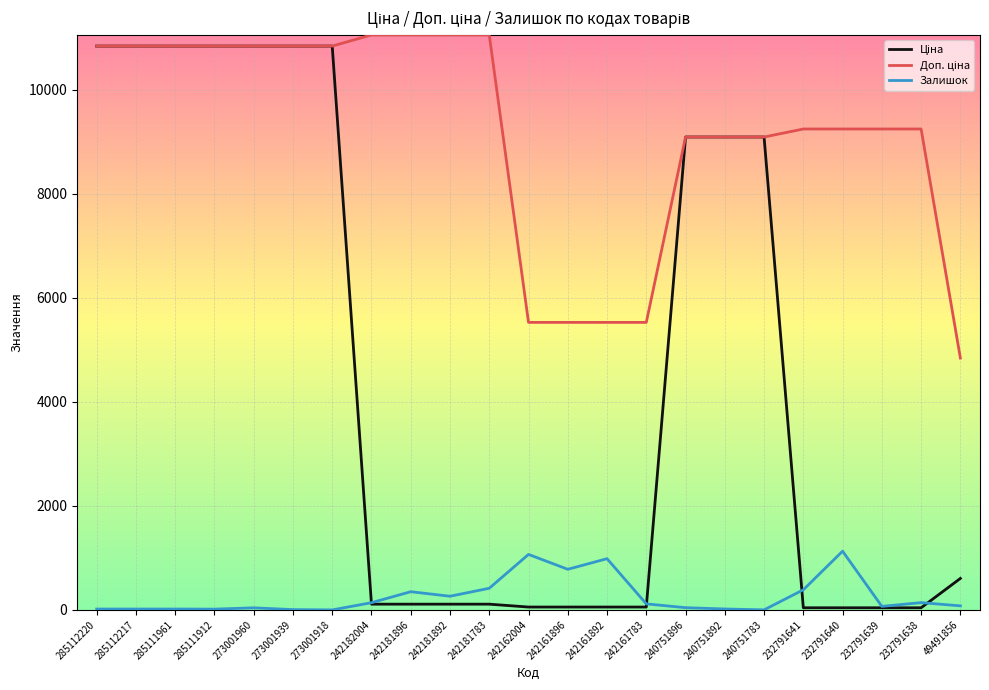

What is the maximum value shown in the chart?

11055.0